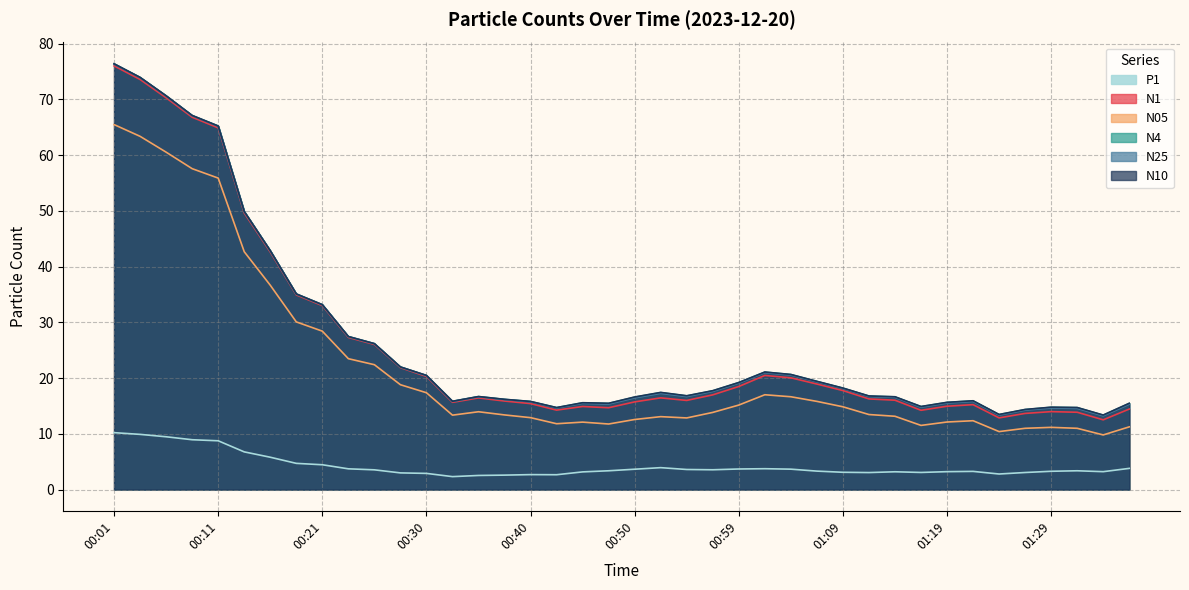

True or false: N10 has more than 2 points higher than both neighbors.

True